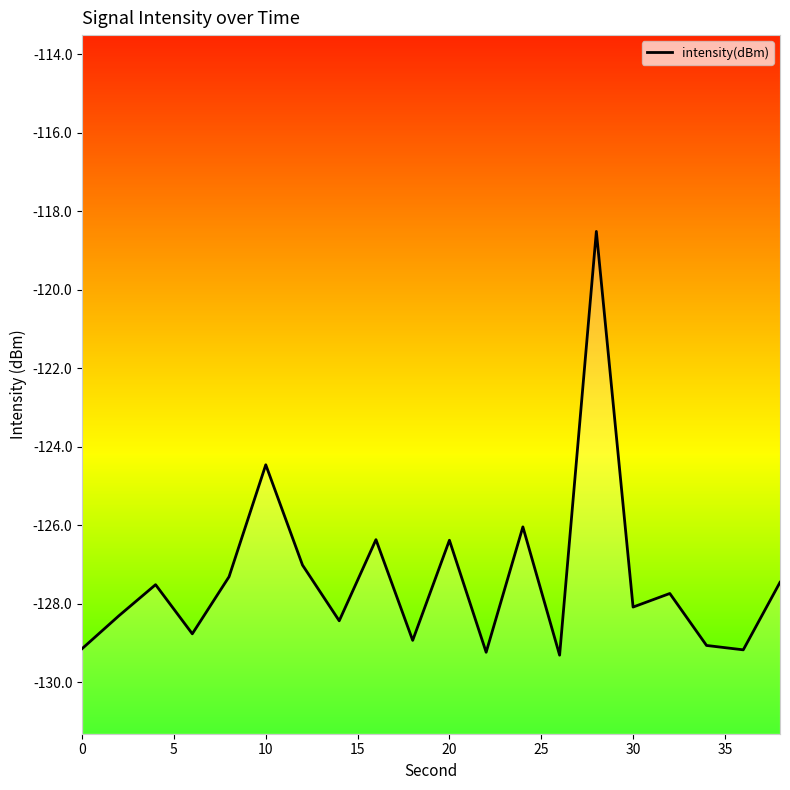

At which label is the value closest to -123?

10